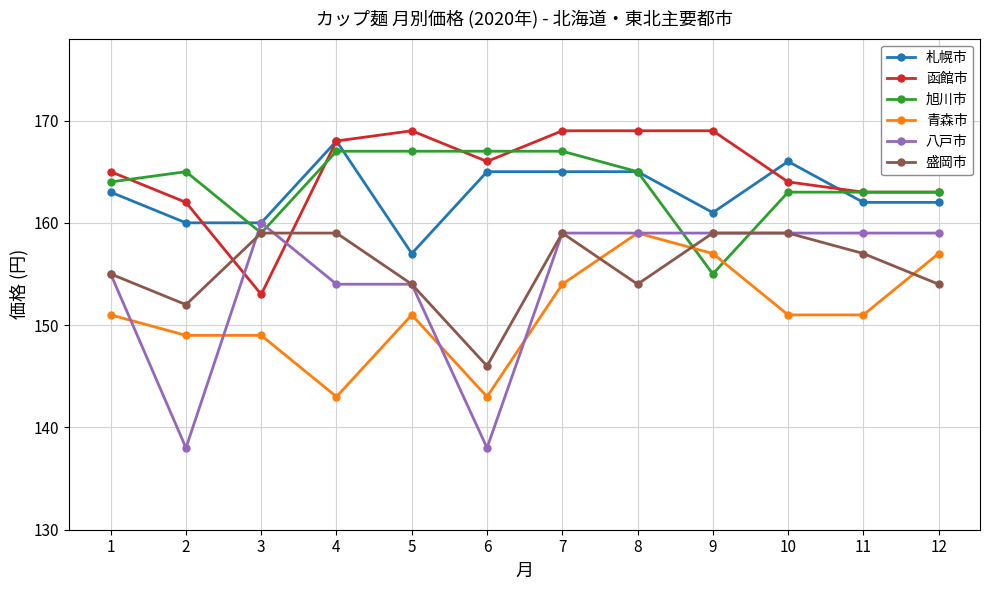

What is the maximum value shown in the chart?

169